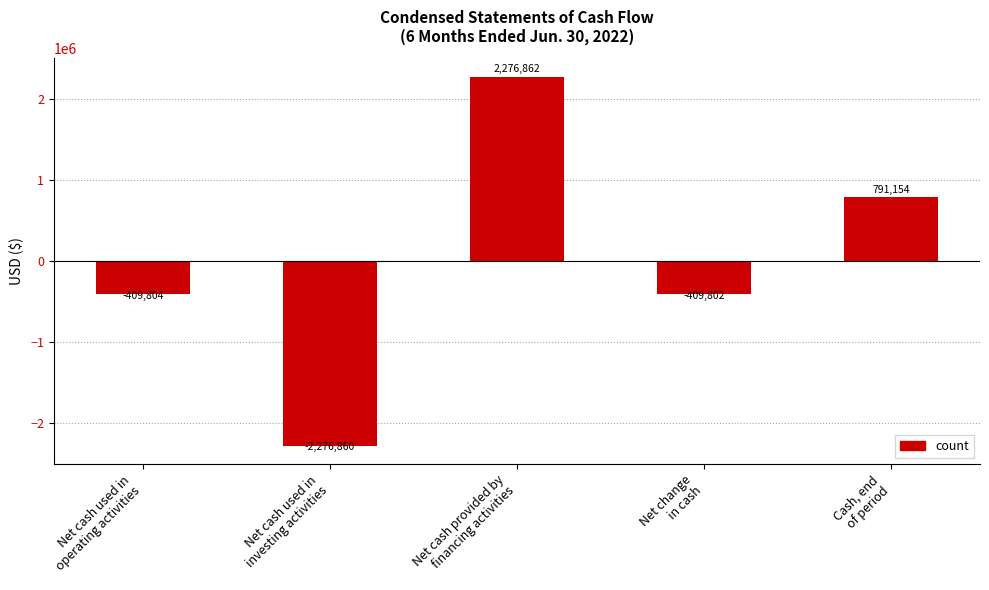

How many series are shown in this chart?

1